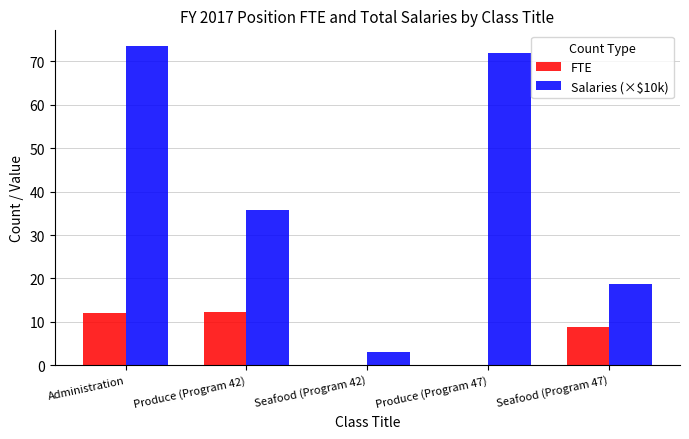

What is the sum of the FTE values at Seafood (Program 47) and Administration?

20.8